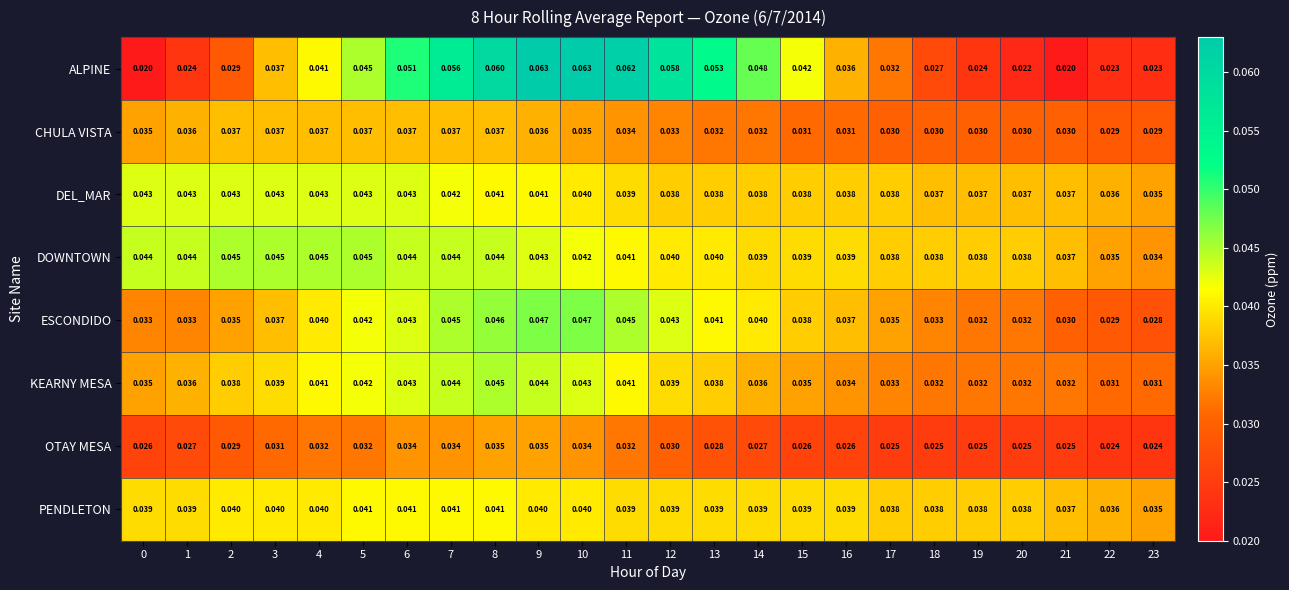

Between 1 and 17, which series saw the biggest shift?

ALPINE